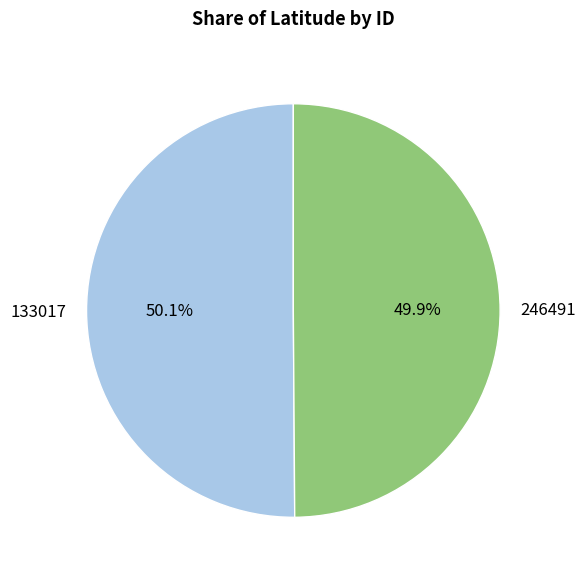

Approximately how many times larger is the value at 246491 compared to 133017?

1.0